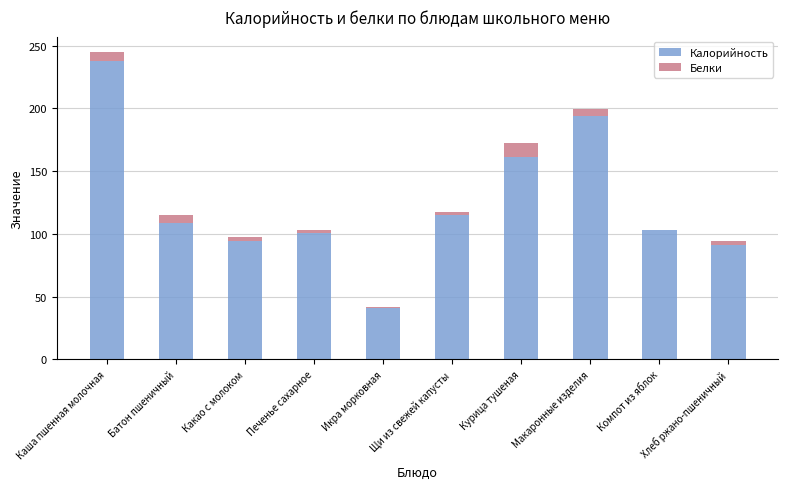

At which category is the sum across all series the highest?

Каша пшенная молочная